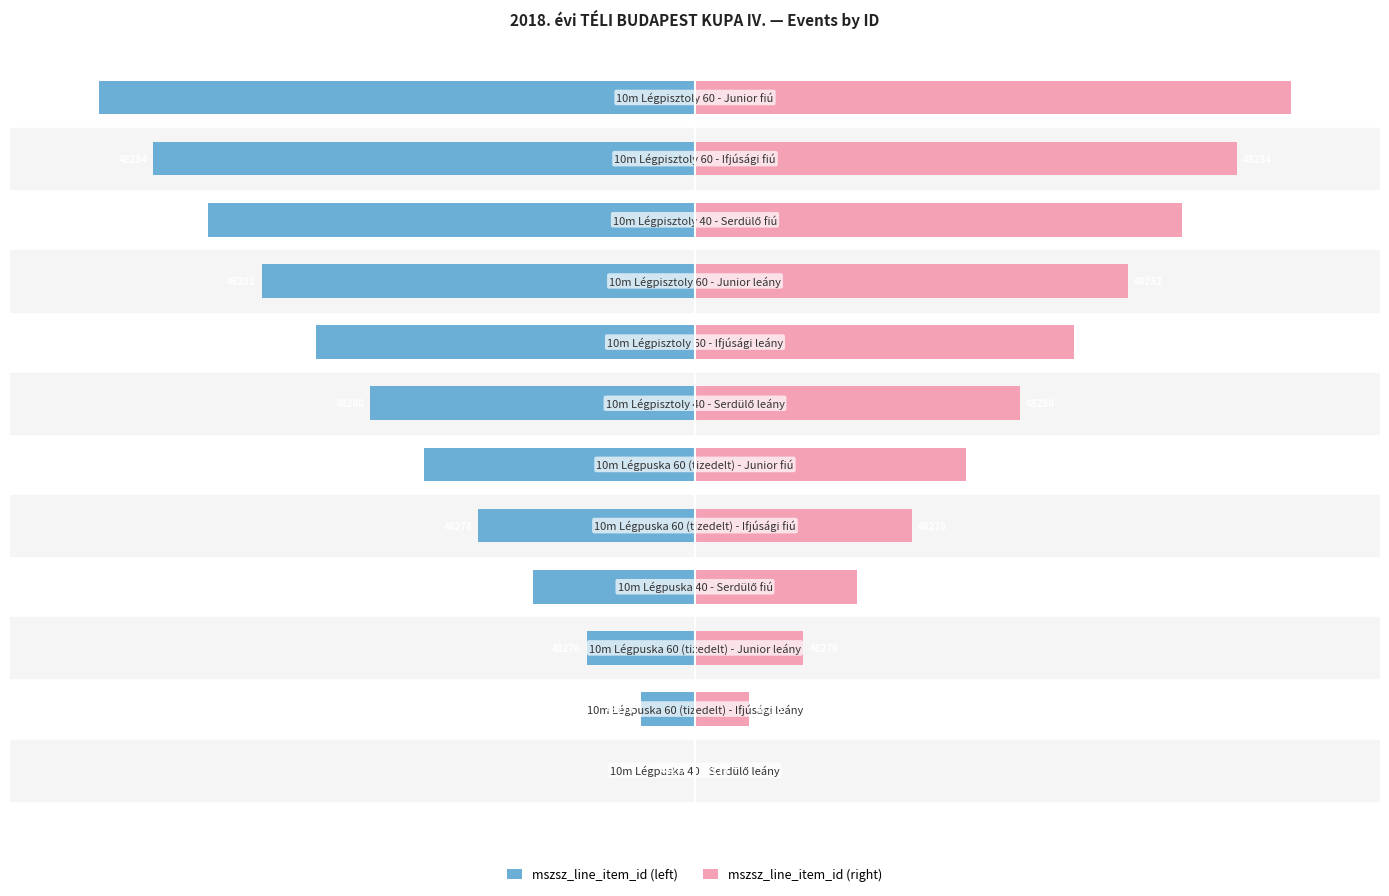

Rank the categories by mszsz_line_item_id (right) value from highest to lowest.

11, 10, 9, 8, 7, 6, 5, 4, 3, 2, 1, 0